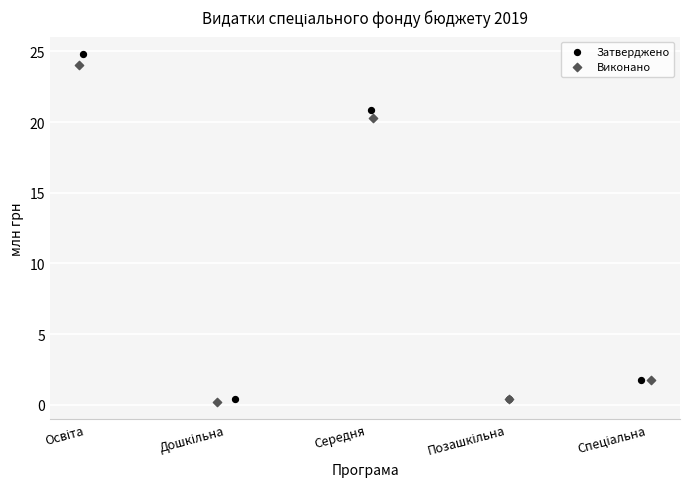

Which series has the widest spread of Y values?

Затверджено